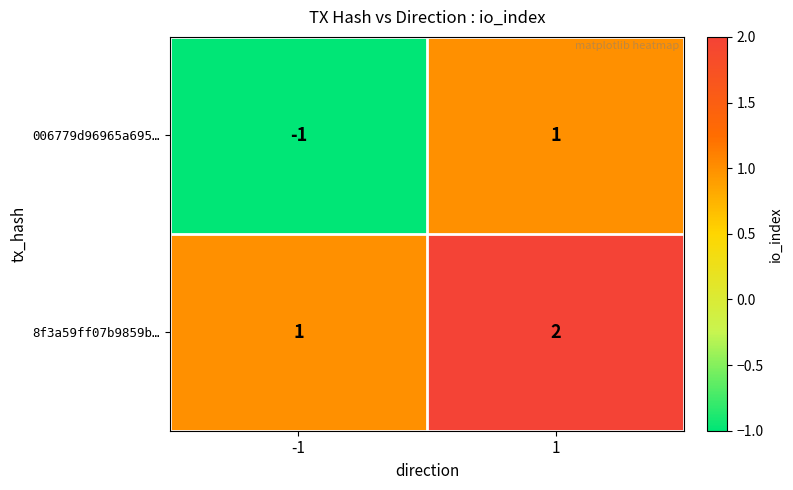

Reading right to left, transcribe all the data shown in this chart.

006779d96965a695…: 1	-1
8f3a59ff07b9859b…: 2	1